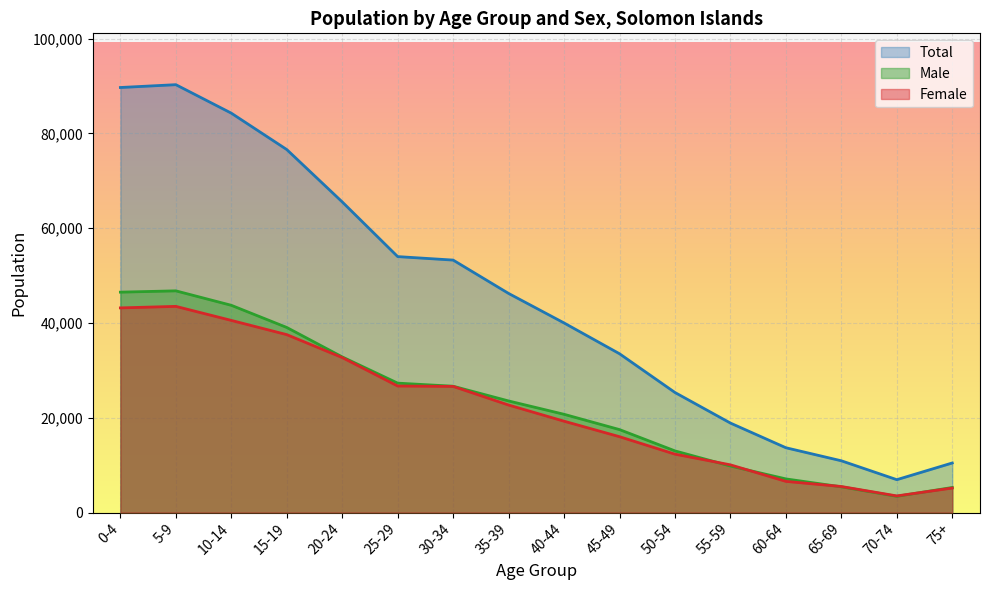

Is it true that Total equals 19280 at 5-9?

False